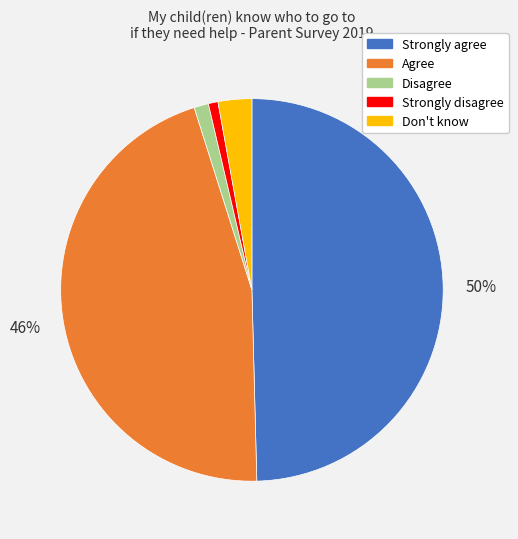

To the nearest percent, what is the combined percentage of Disagree and Agree?

47%